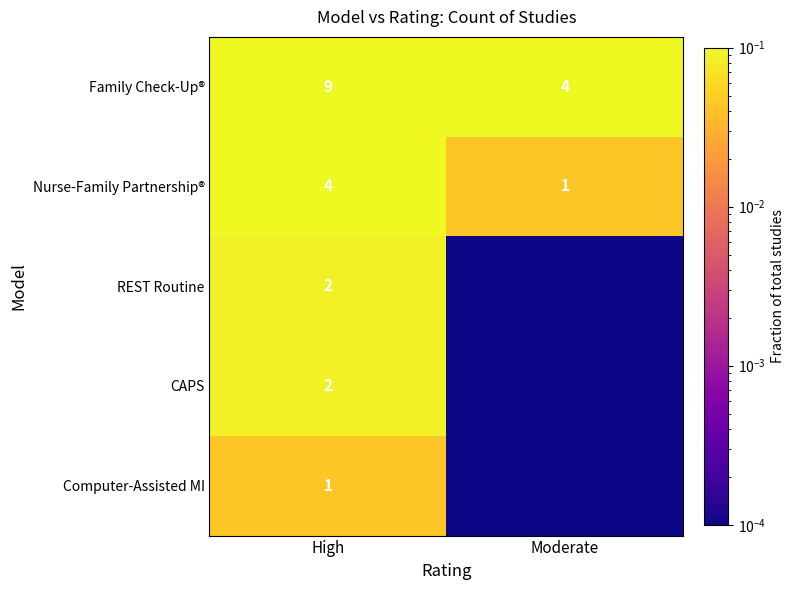

Is the value of REST Routine at High greater than the value of Nurse-Family Partnership® at Moderate?

Yes